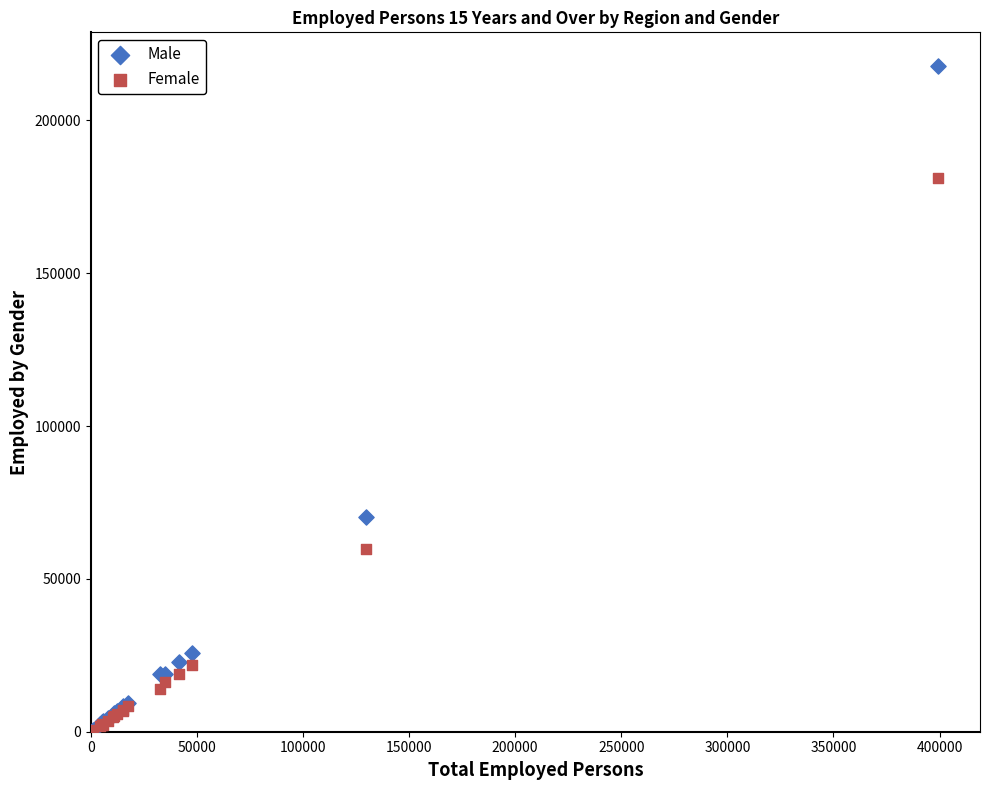

In the Male series, what Y value is closest to 109301?

70147